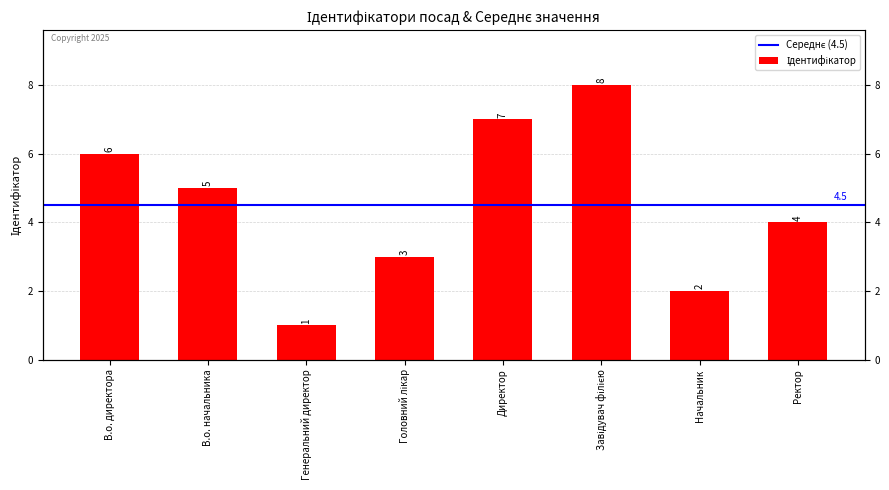

Between Завідувач філією and В.о. директора, which is larger?

Завідувач філією